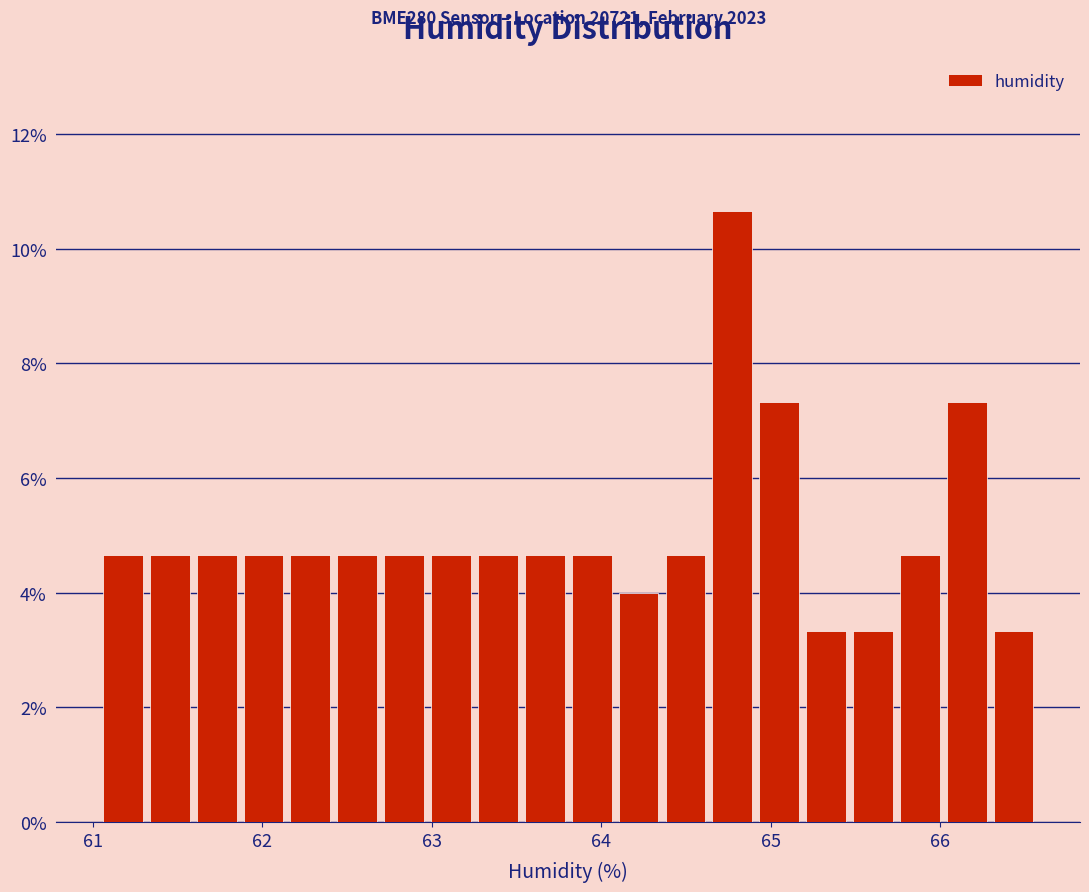

Around what value on the x-axis is the tallest bar? Give the approximate position of its centre, as read against the axis.

64.8